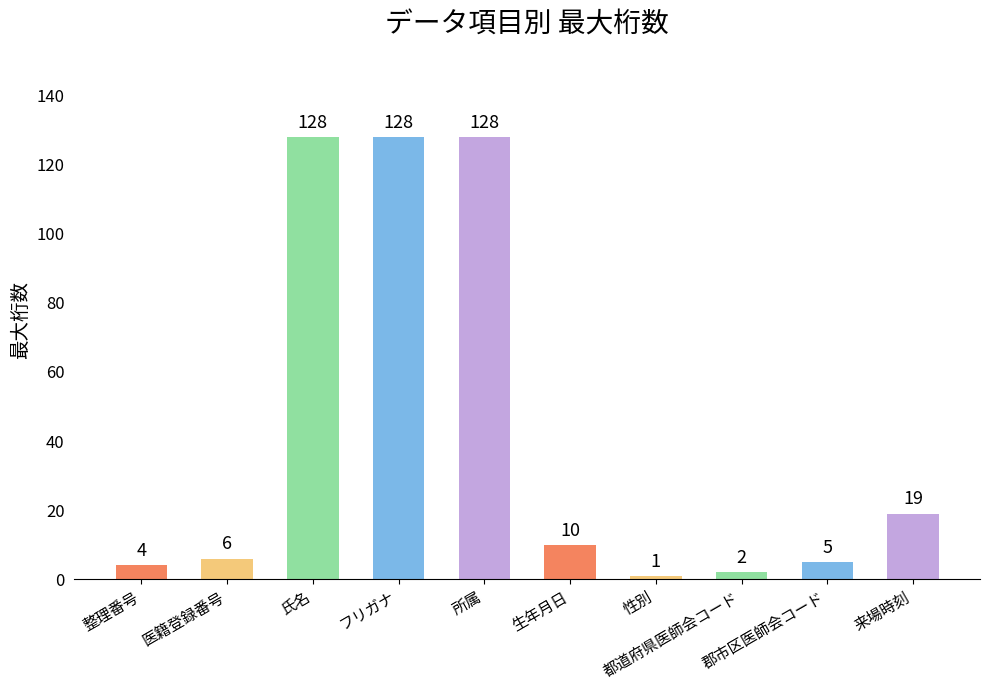

What is the value of the 8th bar from the left?

2